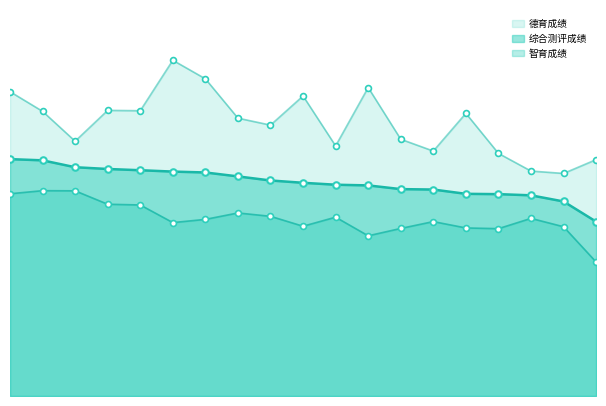

At how many categories does at least one series exceed 75?

11